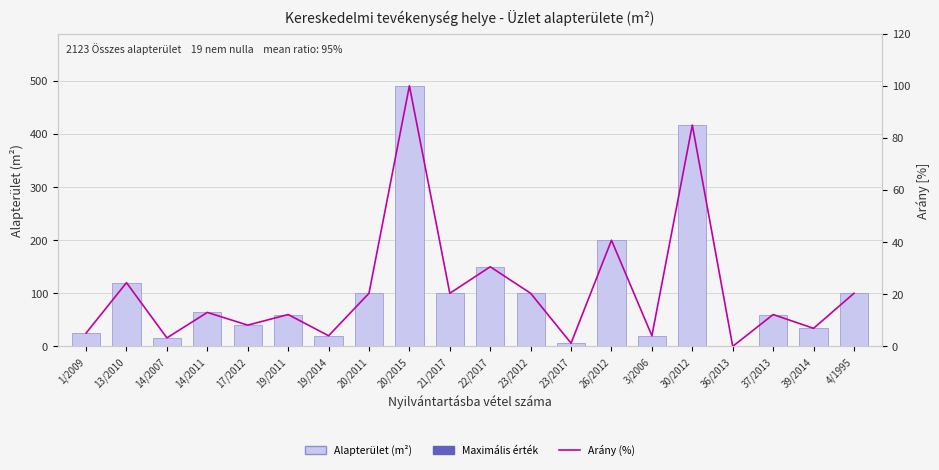

Does the chart contain stacked bars?

No